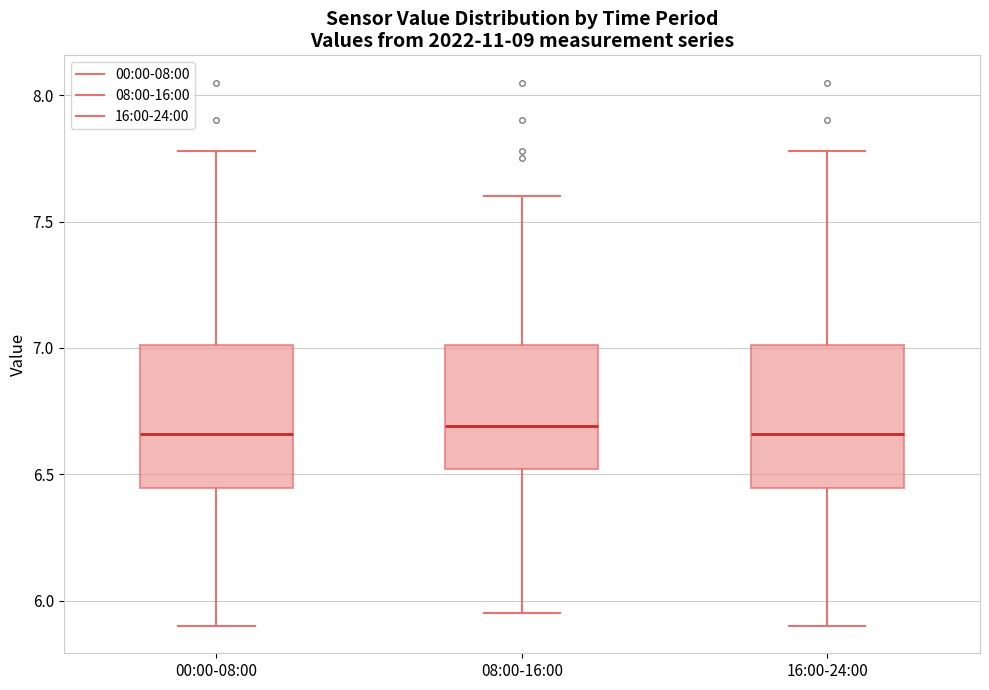

Where does the lower whisker of the box for 08:00-16:00 end on the y-axis? The values are not printed on the chart, so give them approximately, as read against the axis.

5.95